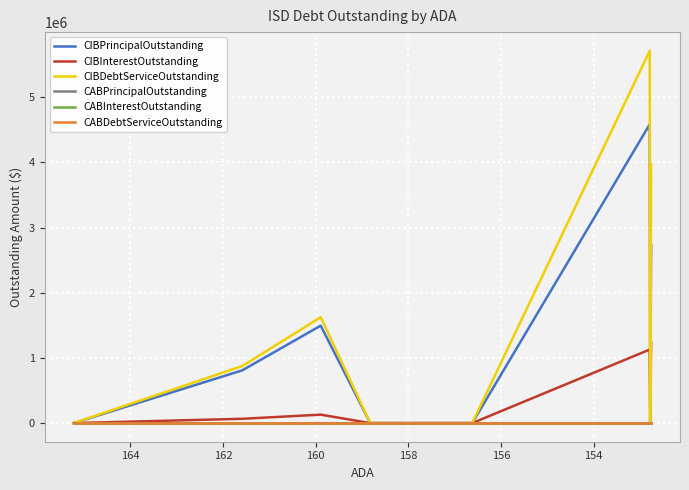

Rank the series by their maximum value, from lowest to highest.

CABPrincipalOutstanding, CABInterestOutstanding, CABDebtServiceOutstanding, CIBInterestOutstanding, CIBPrincipalOutstanding, CIBDebtServiceOutstanding